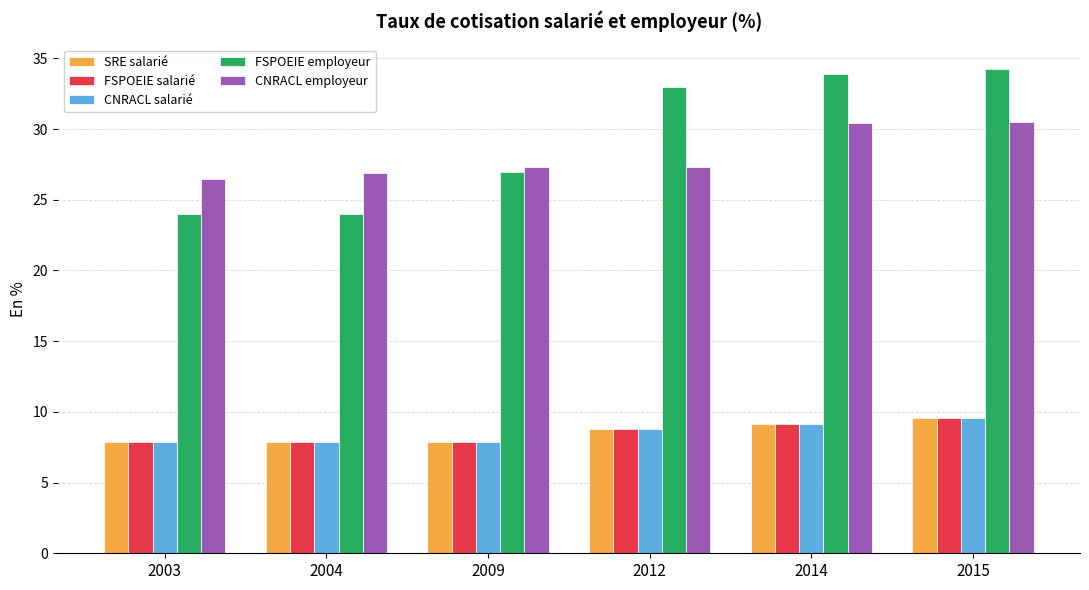

Read the CNRACL salarié value at 2012.

8.8